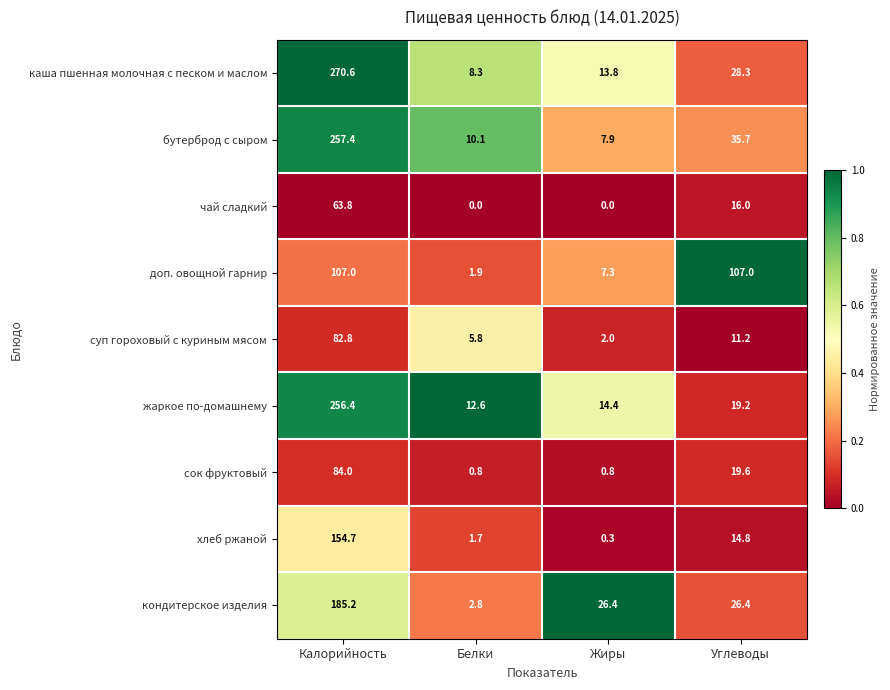

What is the sum of the хлеб ржаной values at Углеводы and Калорийность?

169.5